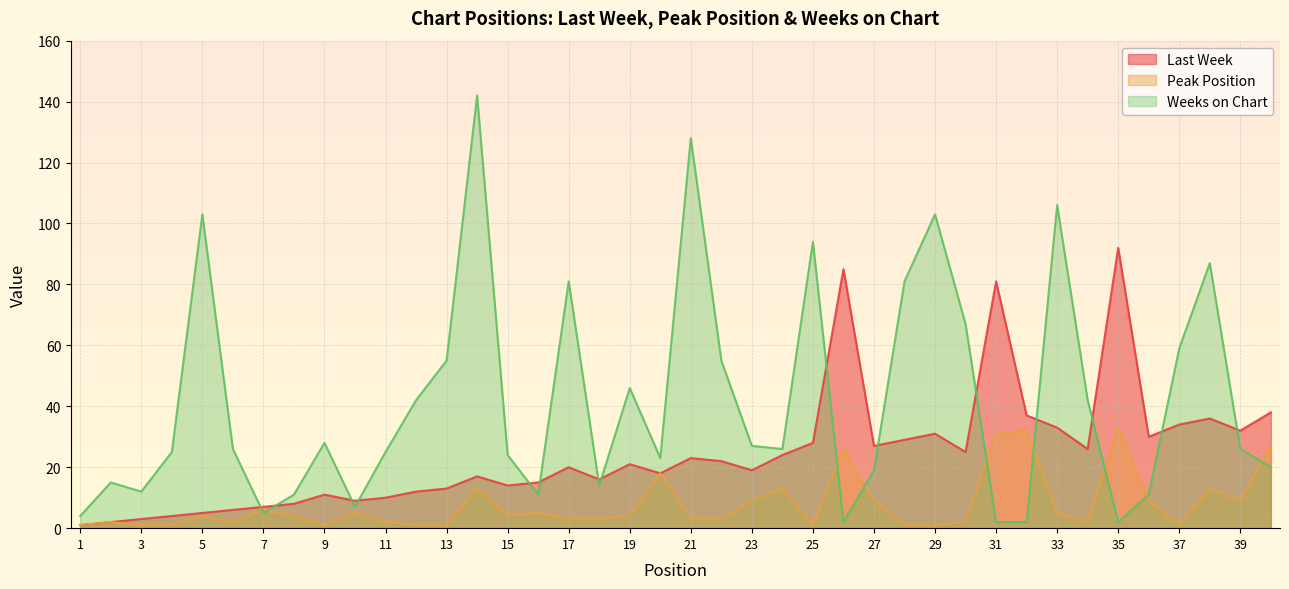

True or false: Peak Position and Last Week cross at least once.

False